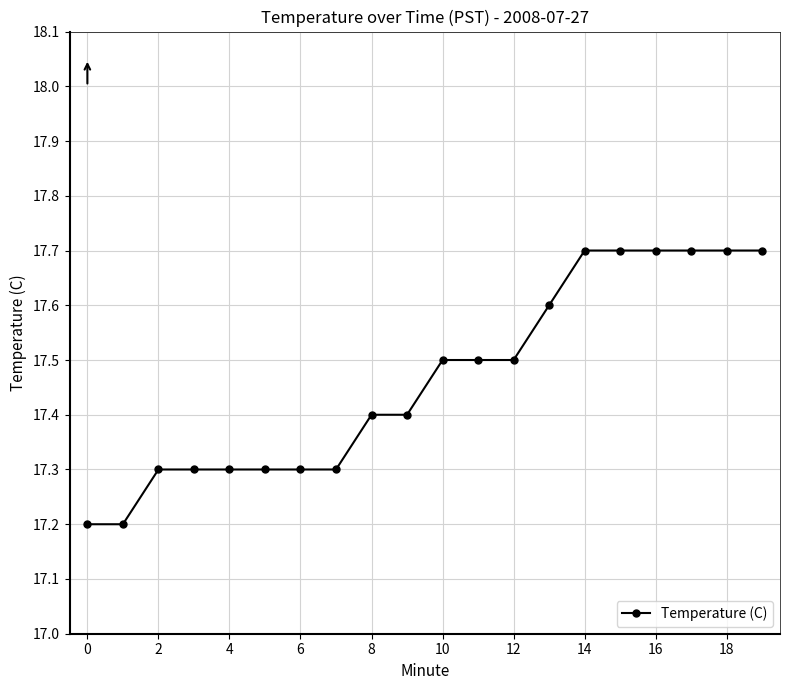

Reading left to right, transcribe all the data shown in this chart.

17.2	17.2	17.3	17.3	17.3	17.3	17.3	17.3	17.4	17.4	17.5	17.5	17.5	17.6	17.7	17.7	17.7	17.7	17.7	17.7